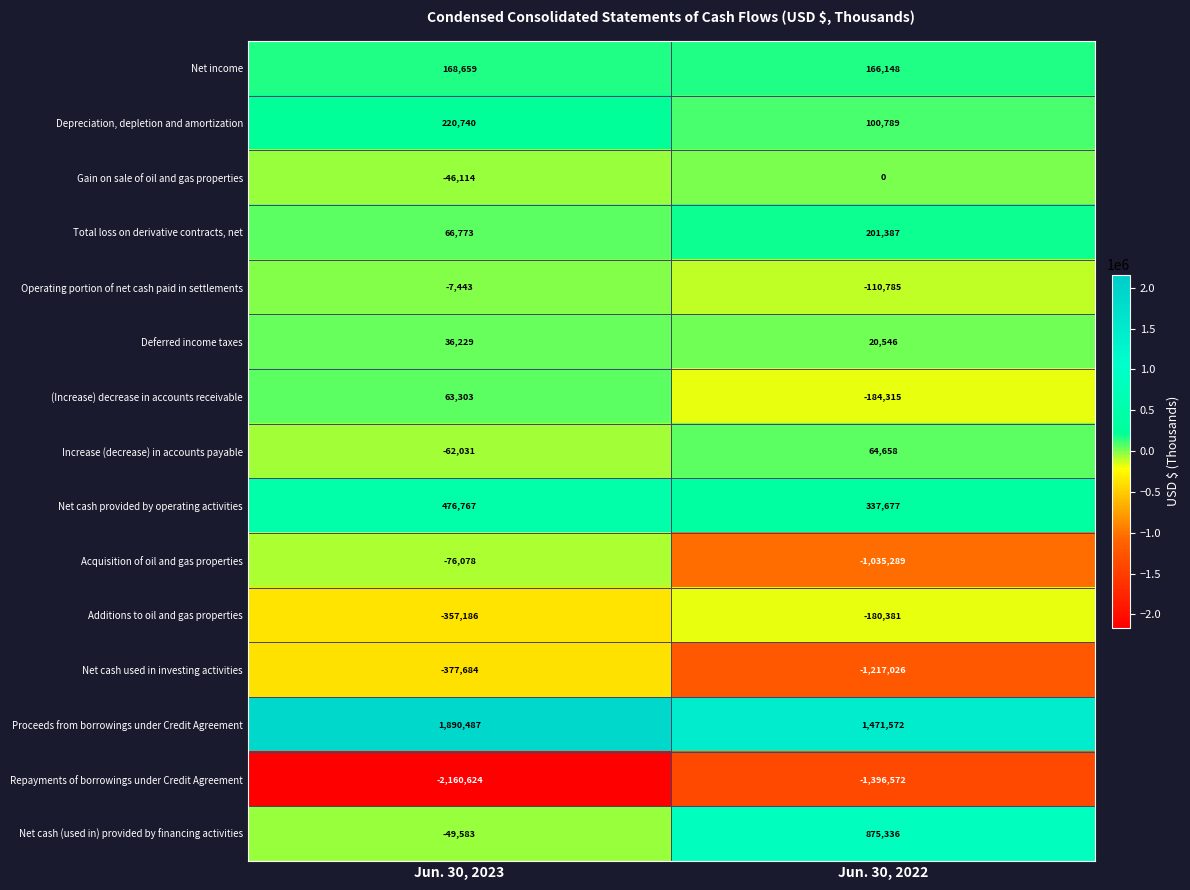

Is it true that Gain on sale of oil and gas properties equals 0 at Jun. 30, 2022?

True